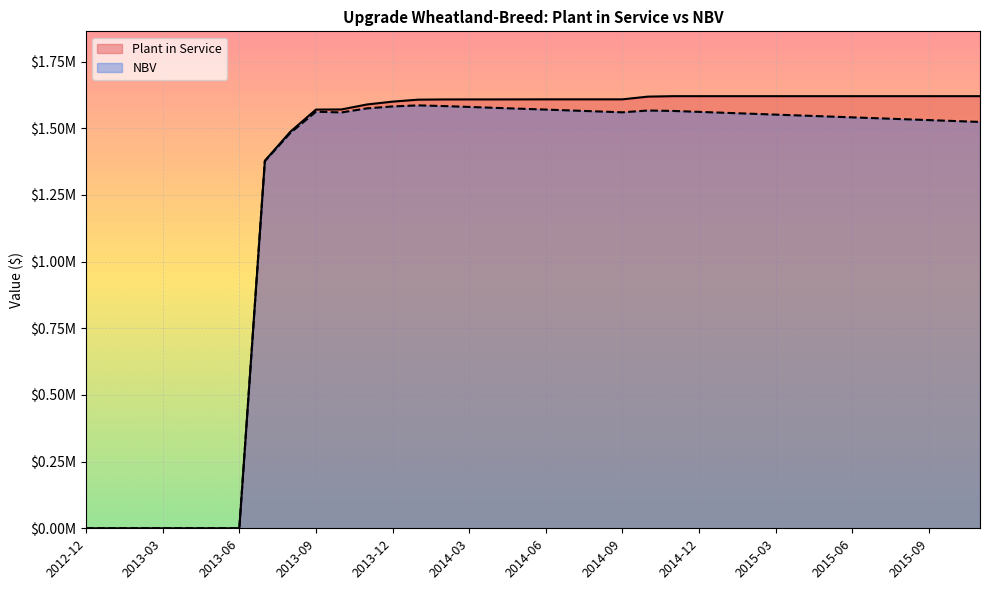

At how many categories does at least one series exceed 1390093?

28